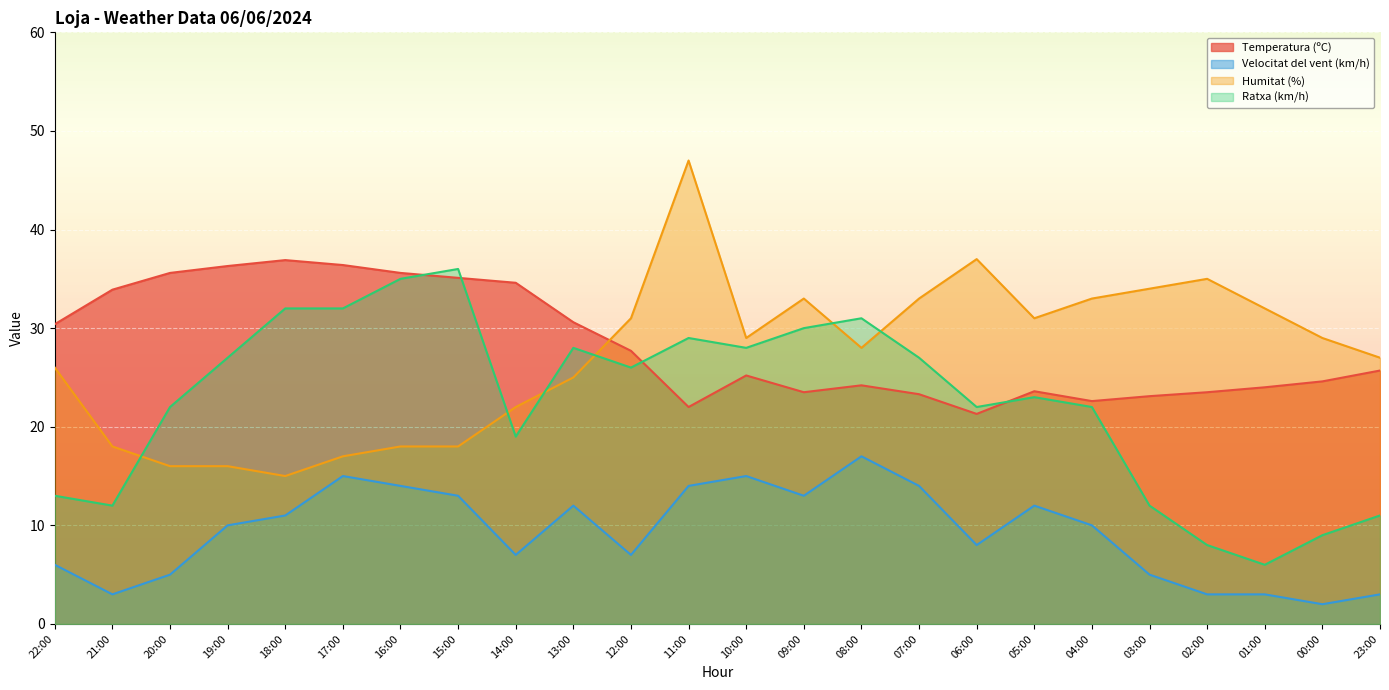

How many interior local valleys does the Ratxa (km/h) series have?

6